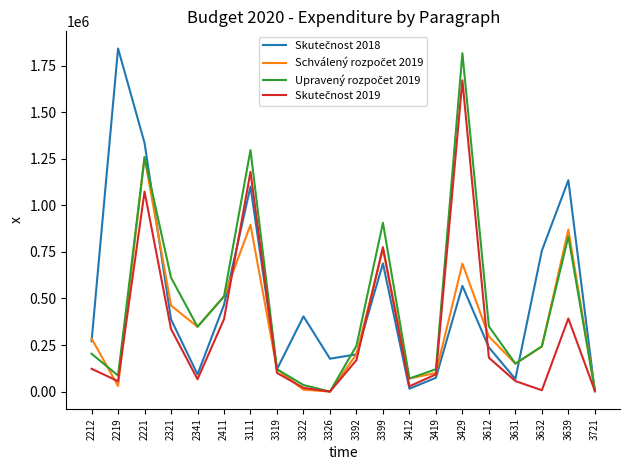

What is the spread (max minus min) of values at 2341?

281600.0